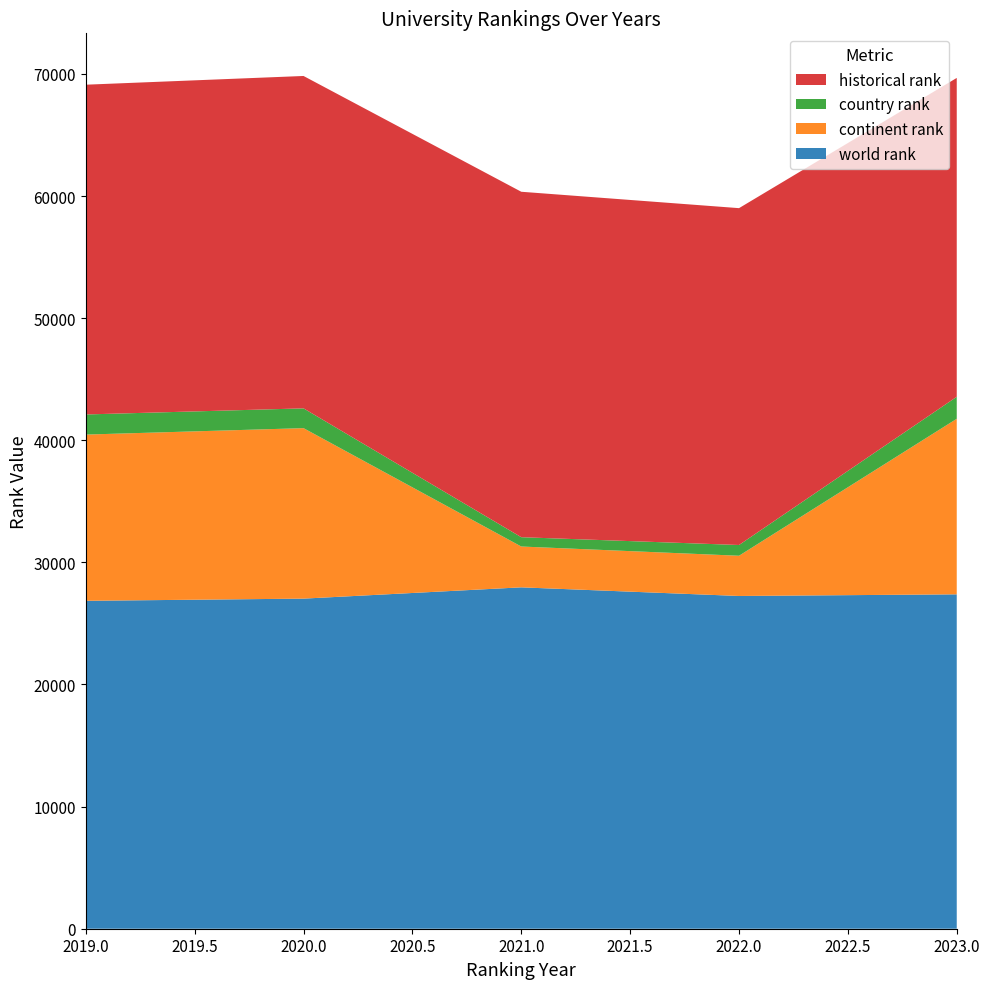

Reading left to right, extract all data points from this chart.

world rank: 26853.0	27032.0	27956.0	27249.0	27383.0
continent rank: 13613.0	13961.0	3344.0	3294.0	14377.0
country rank: 1647.0	1620.0	762.0	880.0	1801.0
historical rank: 27004.5	27219.5	28289.0	27585.5	26112.0